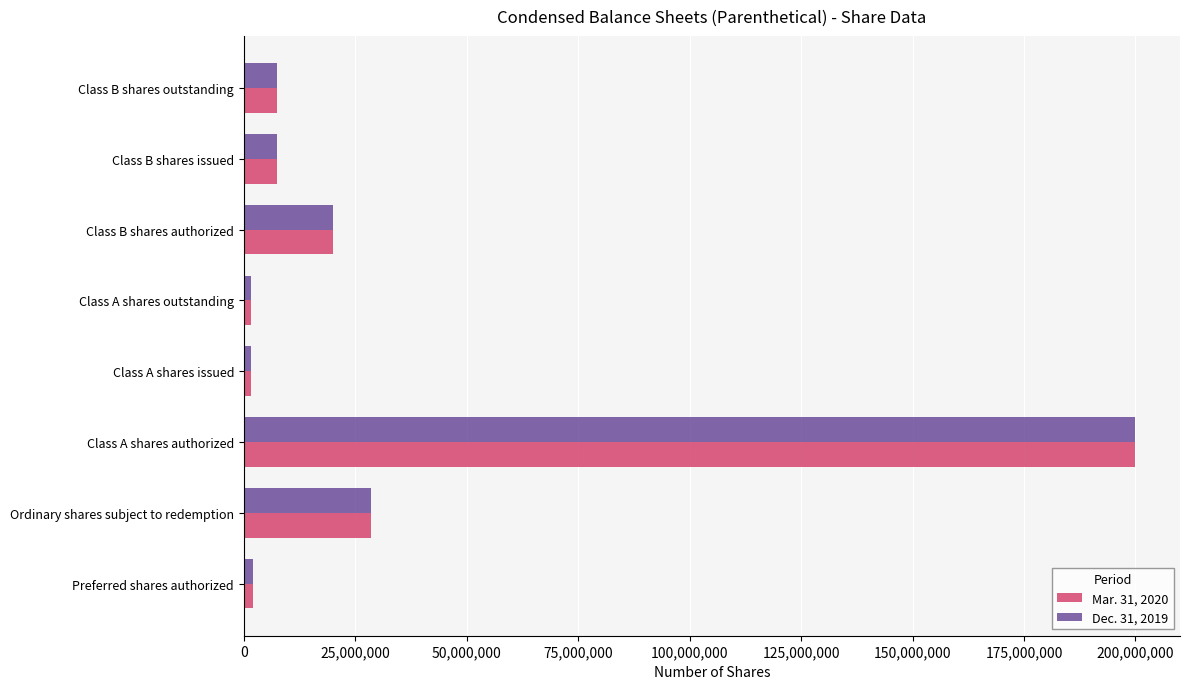

At which category is the sum across all series the highest?

Class A shares authorized